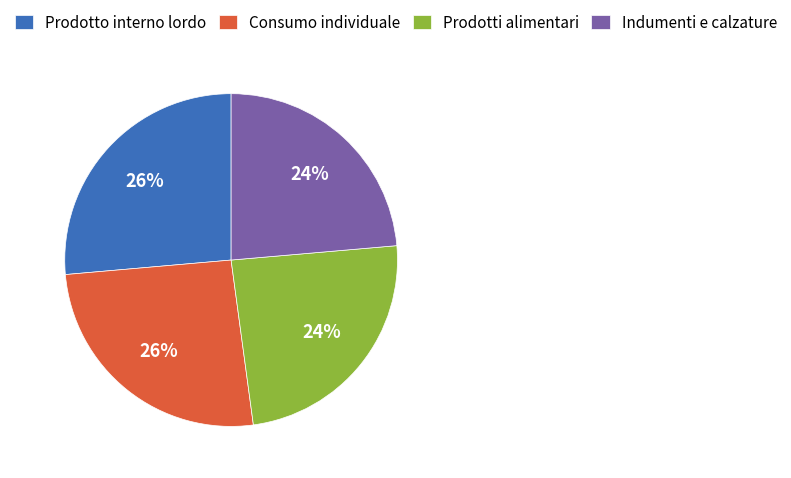

Is the sum of Prodotti alimentari and Indumenti e calzature greater than half?

No